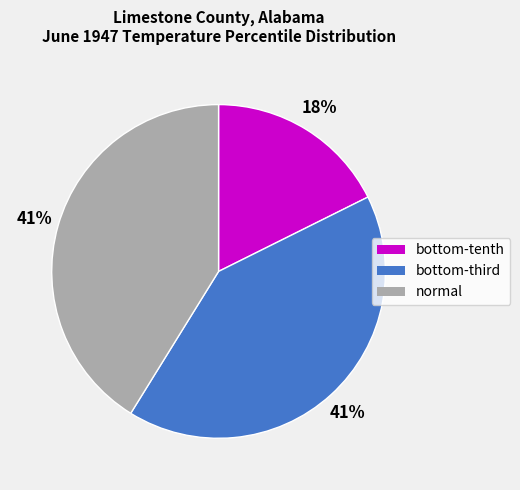

Does any single category account for the majority?

No